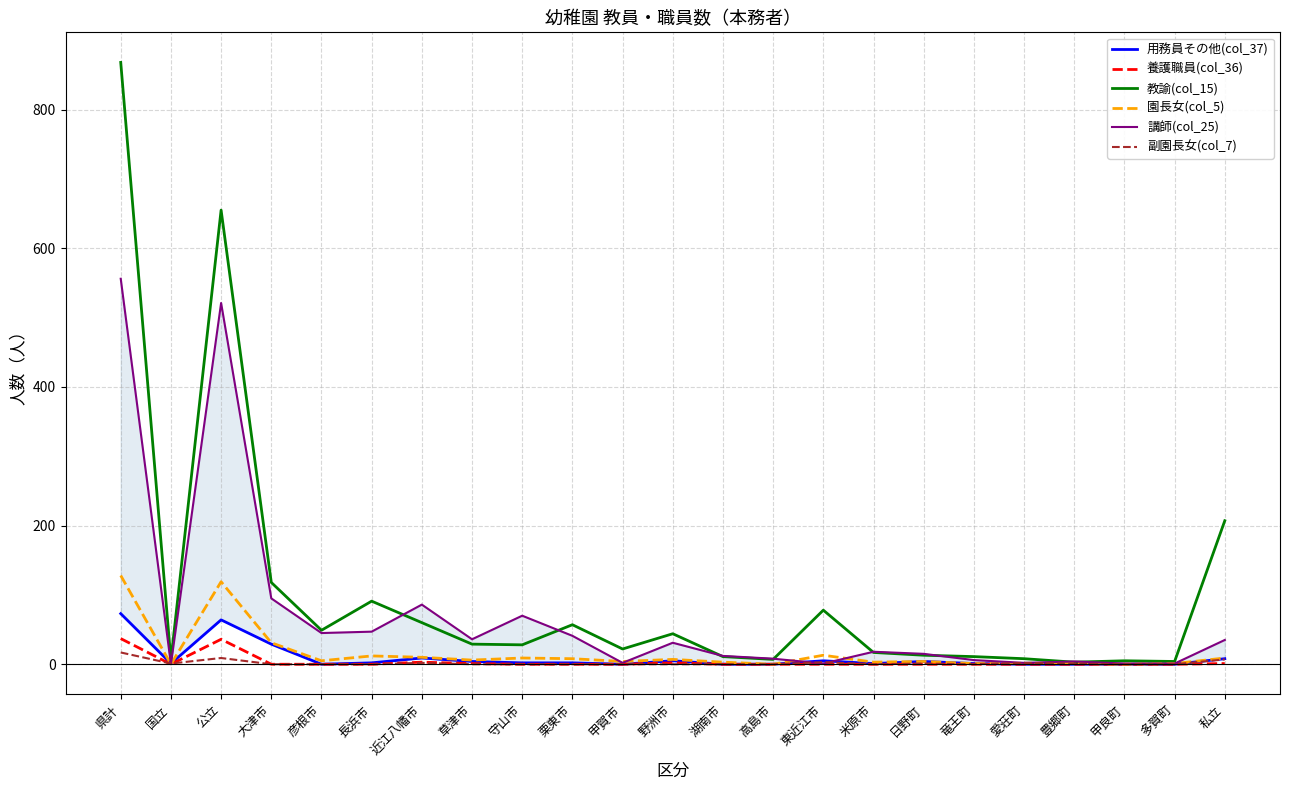

Between 私立 and 彦根市, which is larger?

私立